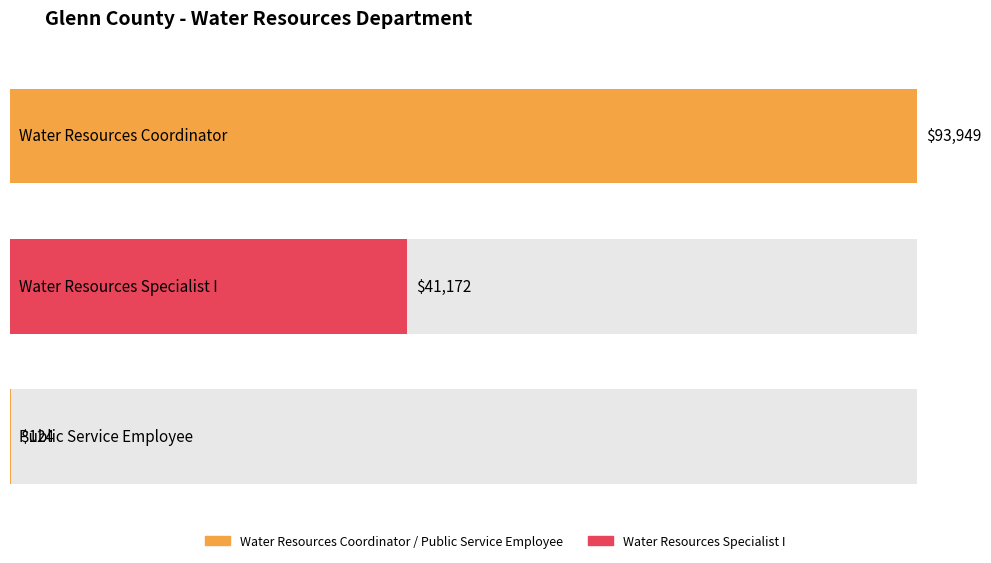

At which label does the data first exceed 41172?

Water Resources Coordinator